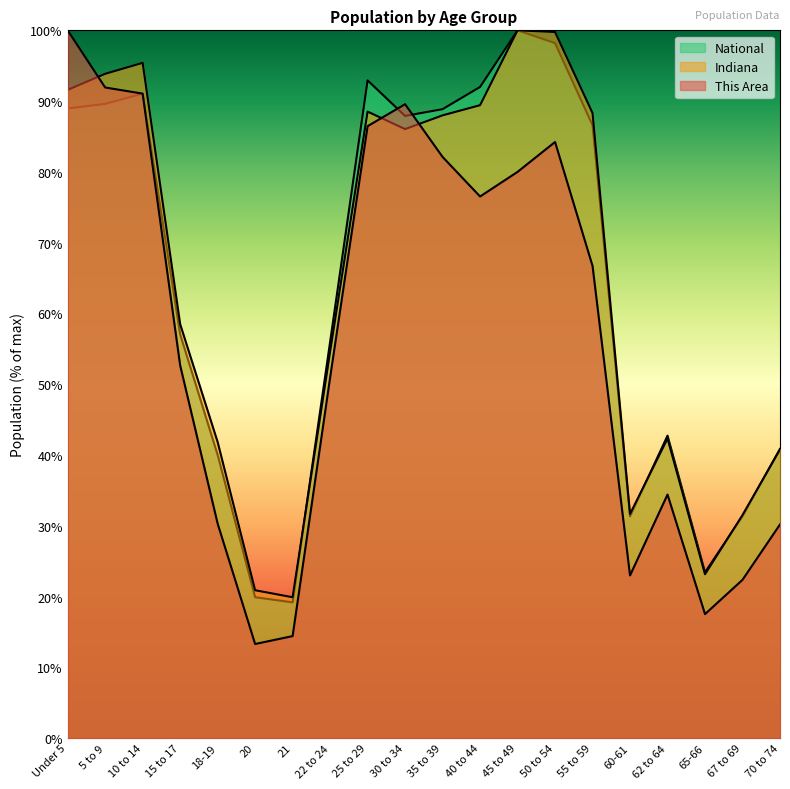

What is the greatest value displayed?

100.0